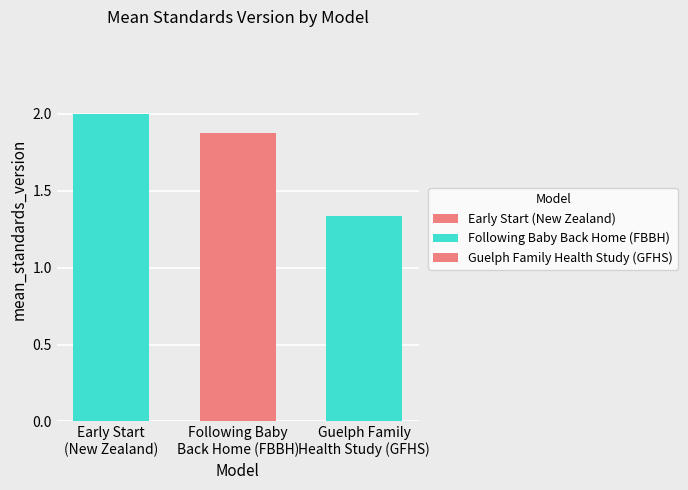

What is the difference between the values at Following Baby
Back Home (FBBH) and Early Start
(New Zealand)?

0.1